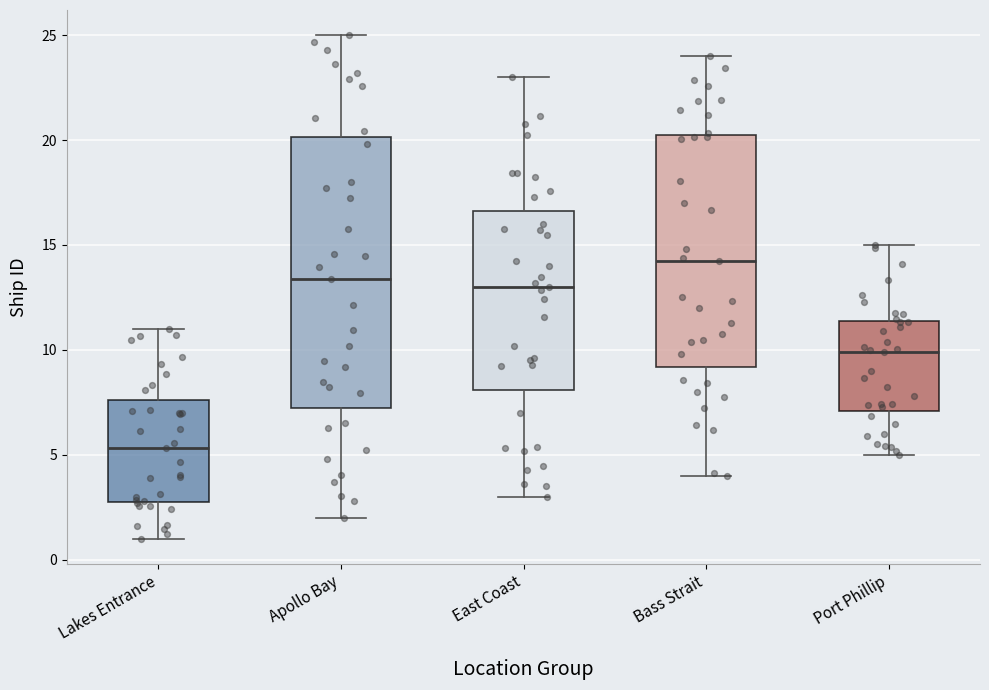

Where does the median line of the box for Apollo Bay sit on the y-axis? The values are not printed on the chart, so give them approximately, as read against the axis.

13.5